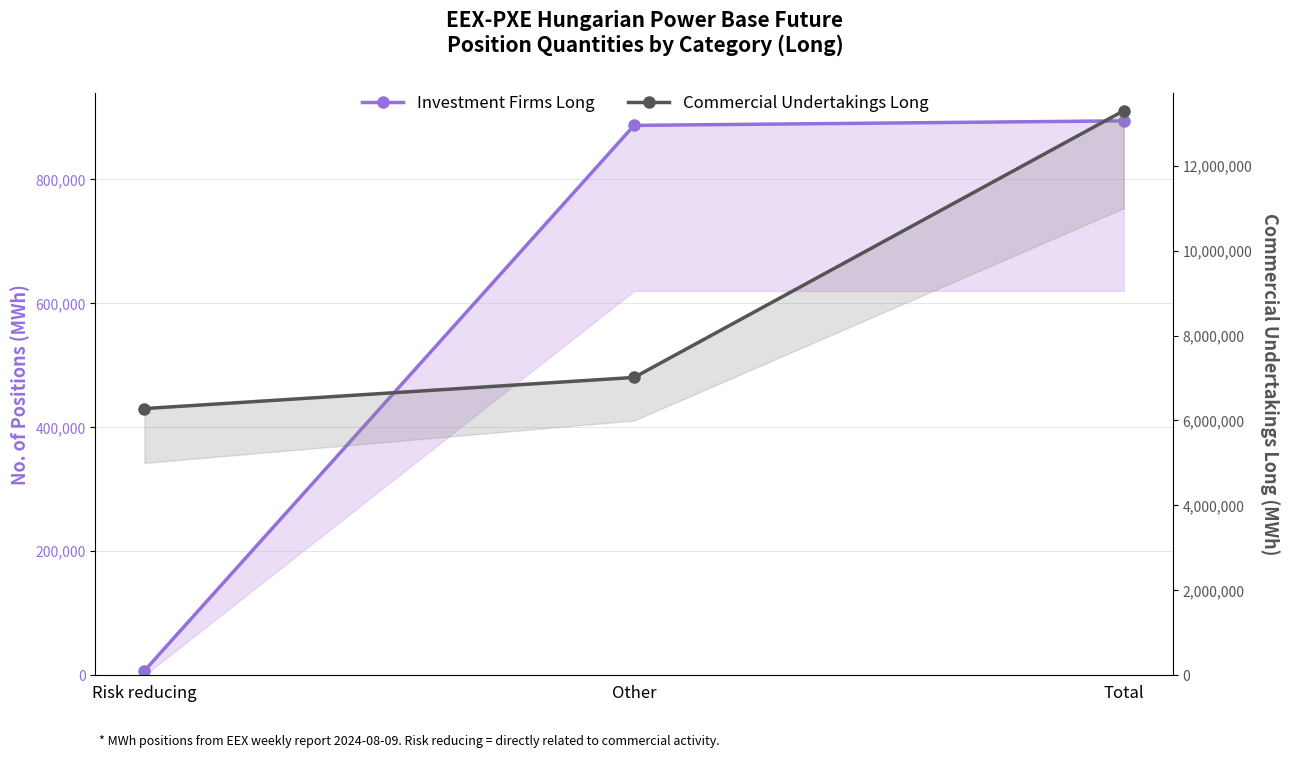

How many lines are shown in the chart?

2